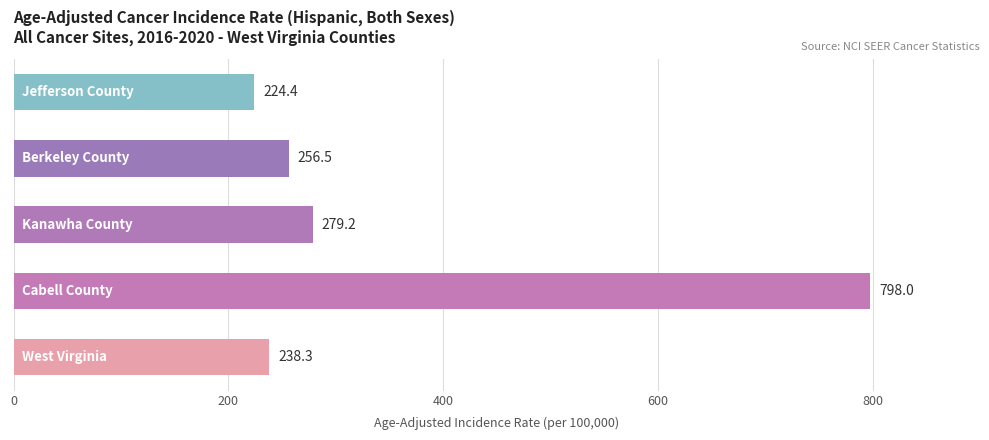

What is the smallest value displayed?

224.4